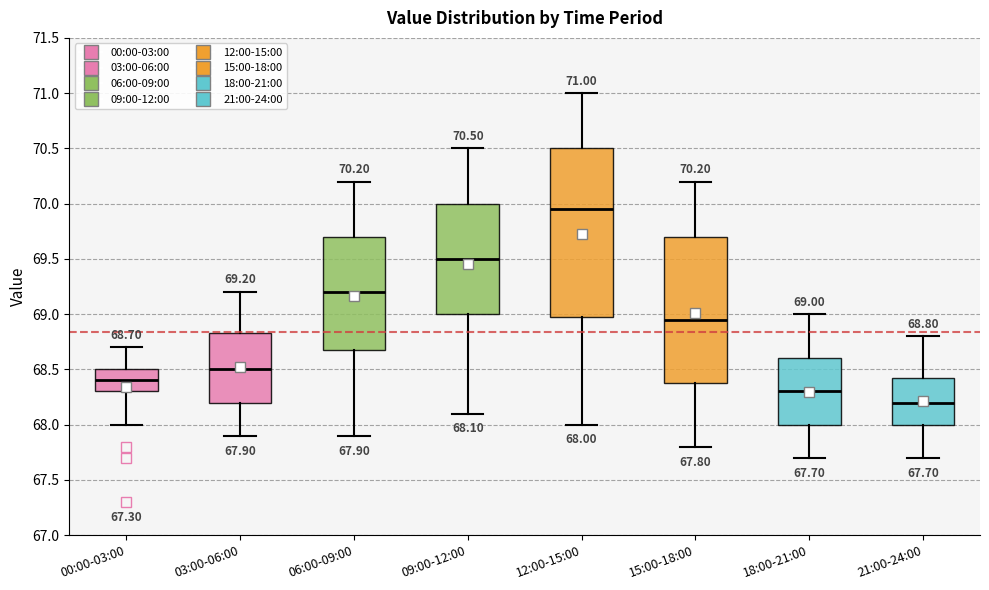

Which box has the highest median line?

12:00-15:00